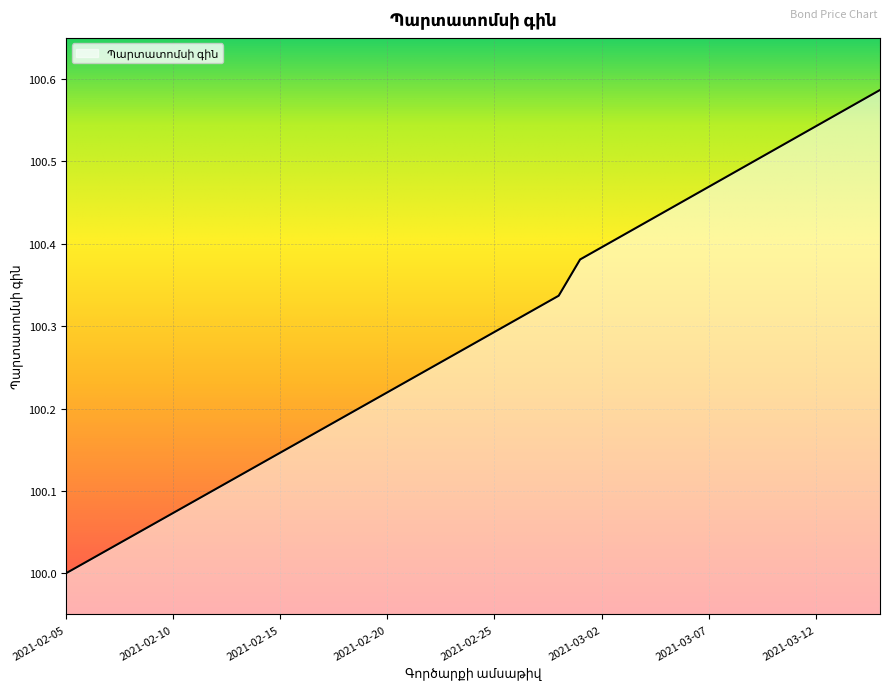

What is the sum of all values?

3911.3